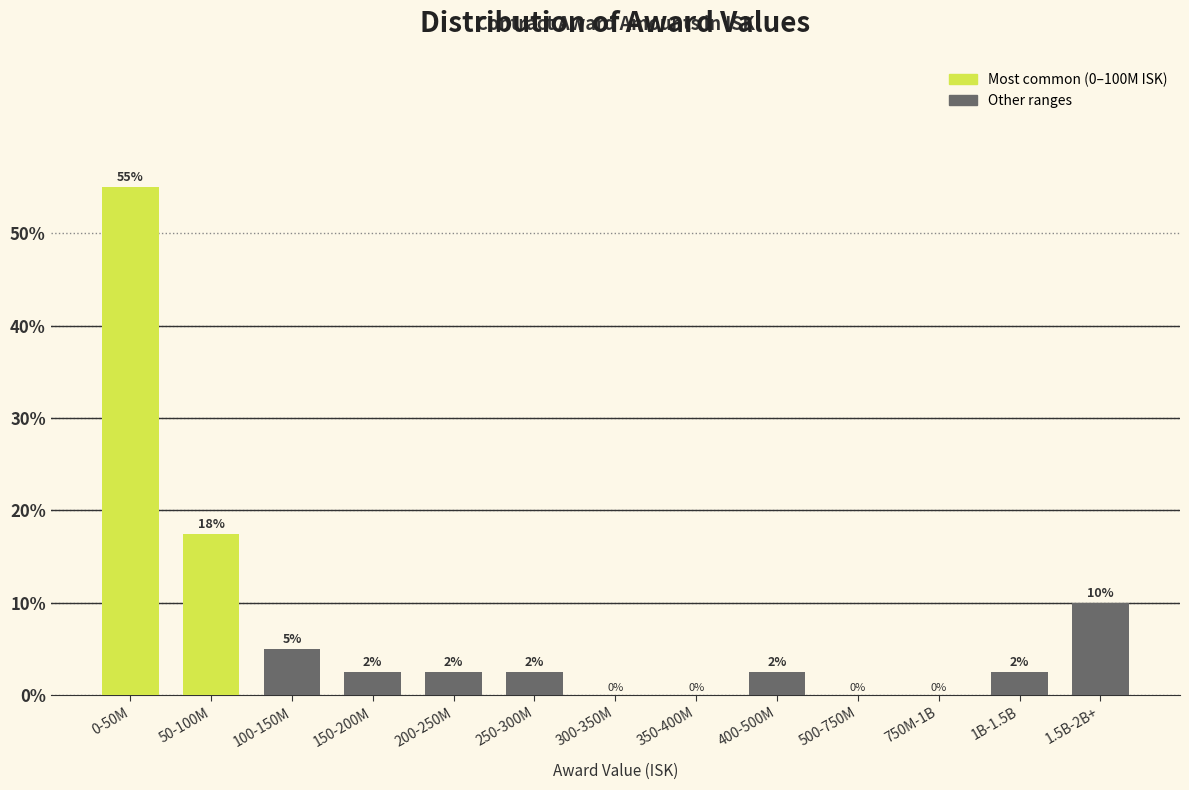

What is the greatest value displayed?

55.0